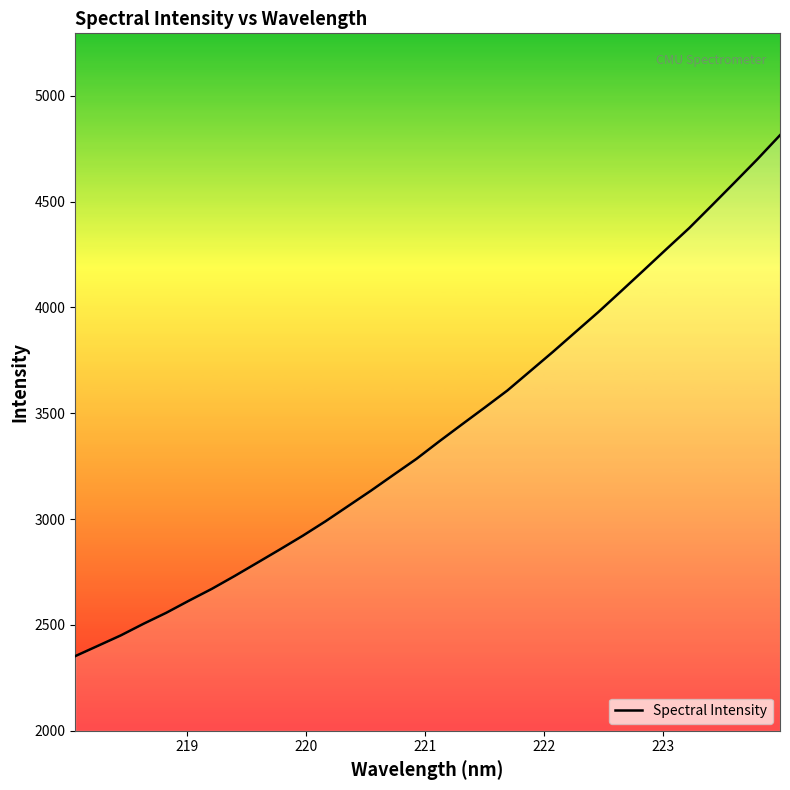

What is the difference between the maximum and minimum values?

2461.7